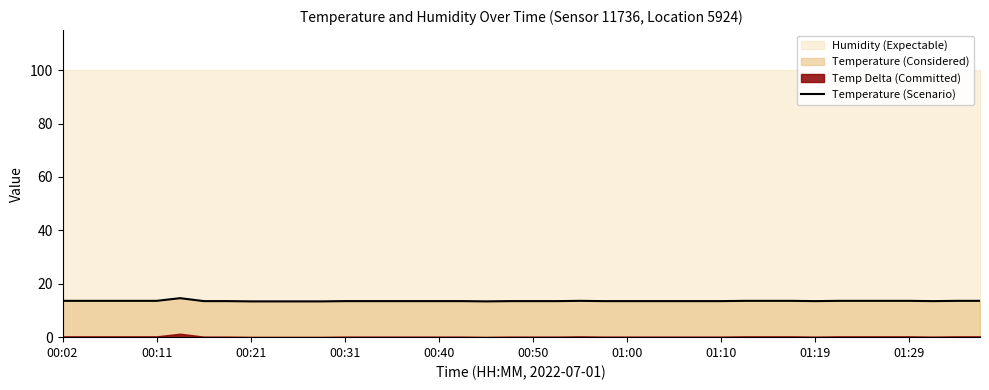

The value of Temperature (Scenario) at 00:31 is 6.4. True or false?

False